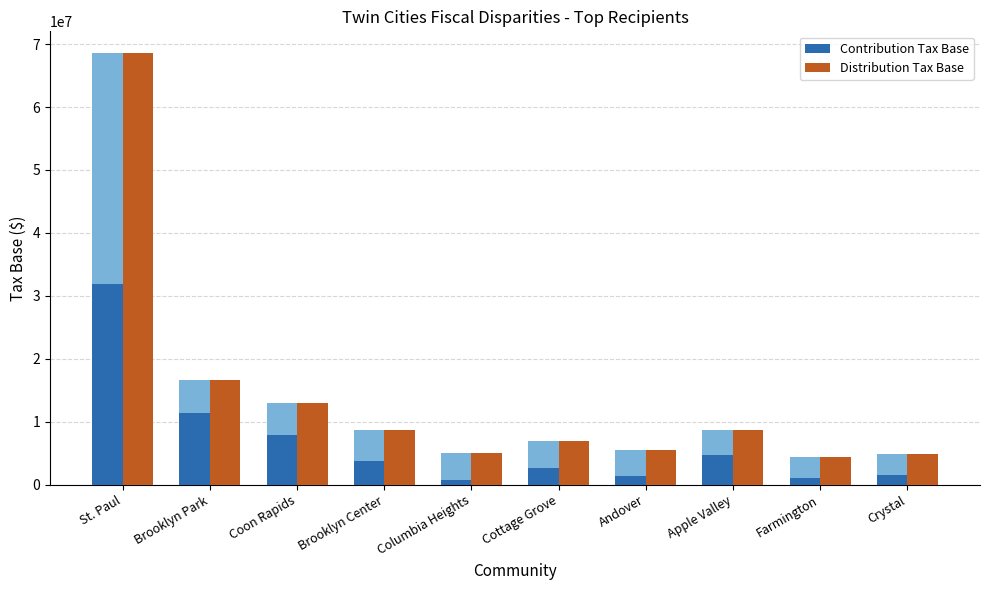

Read the Distribution Tax Base value at Brooklyn Park, to the nearest 100.

16603500